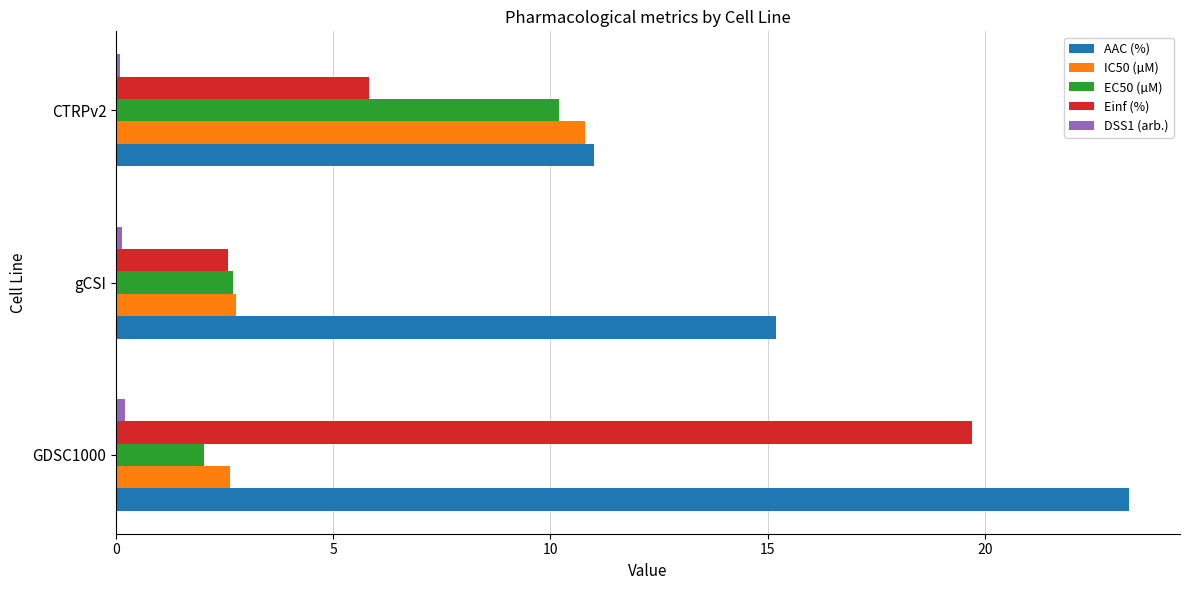

Which series has the widest spread of values?

Einf (%)